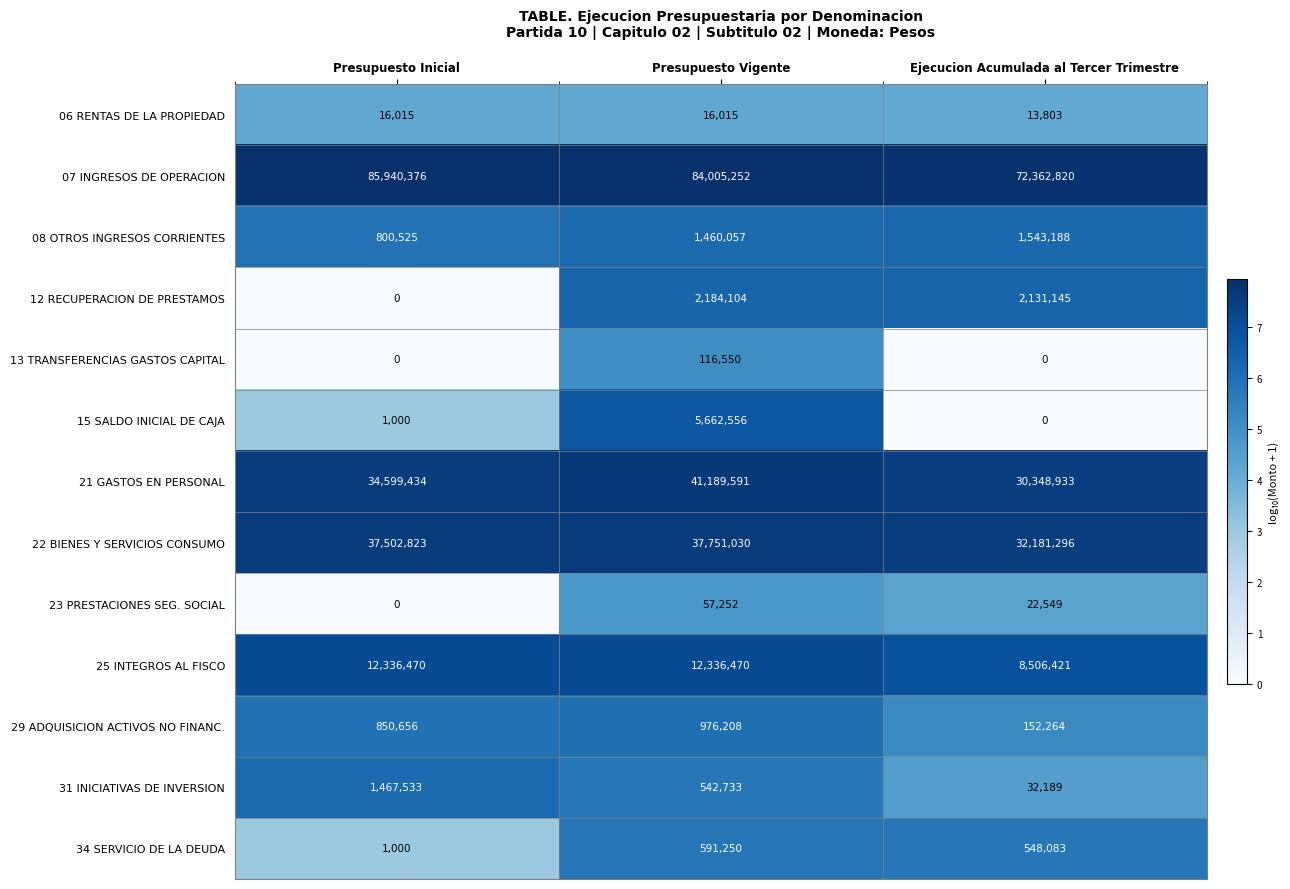

What is the lowest value of the 07 INGRESOS DE OPERACION series?

72362820